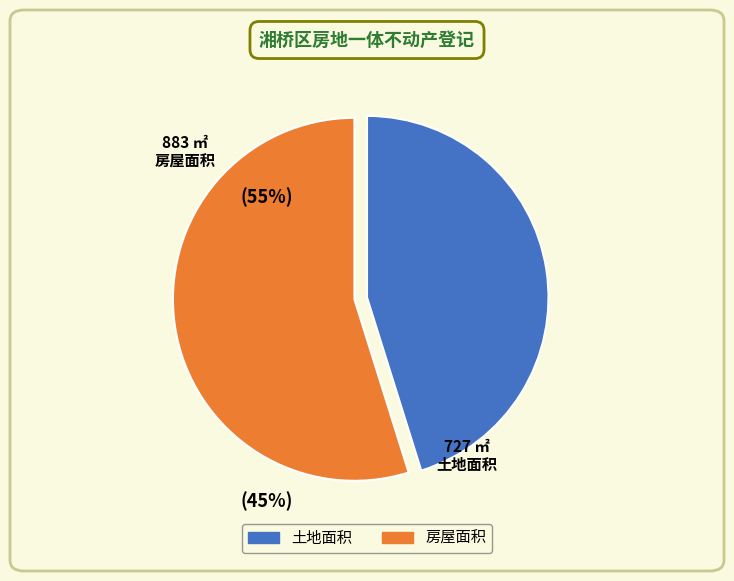

Which slice represents more than half of the pie?

房屋面积